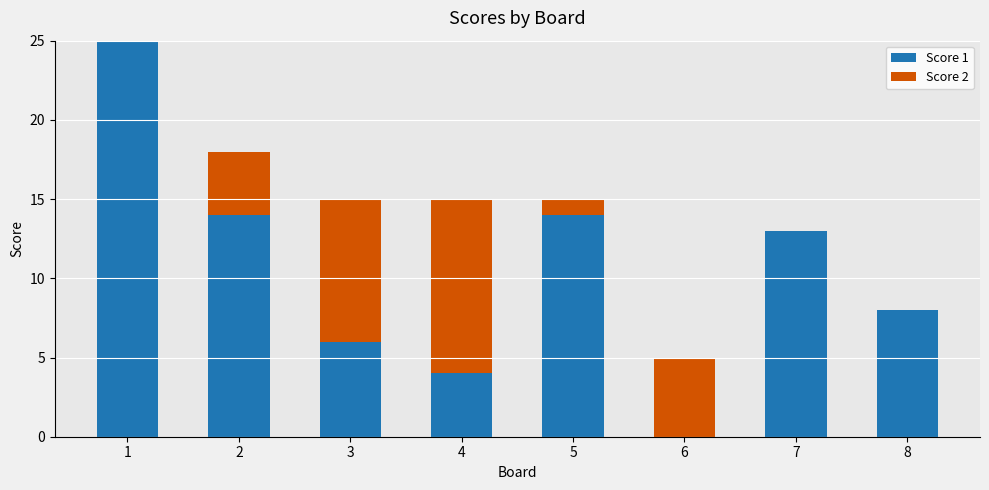

How many values in Score 1 are above zero?

7